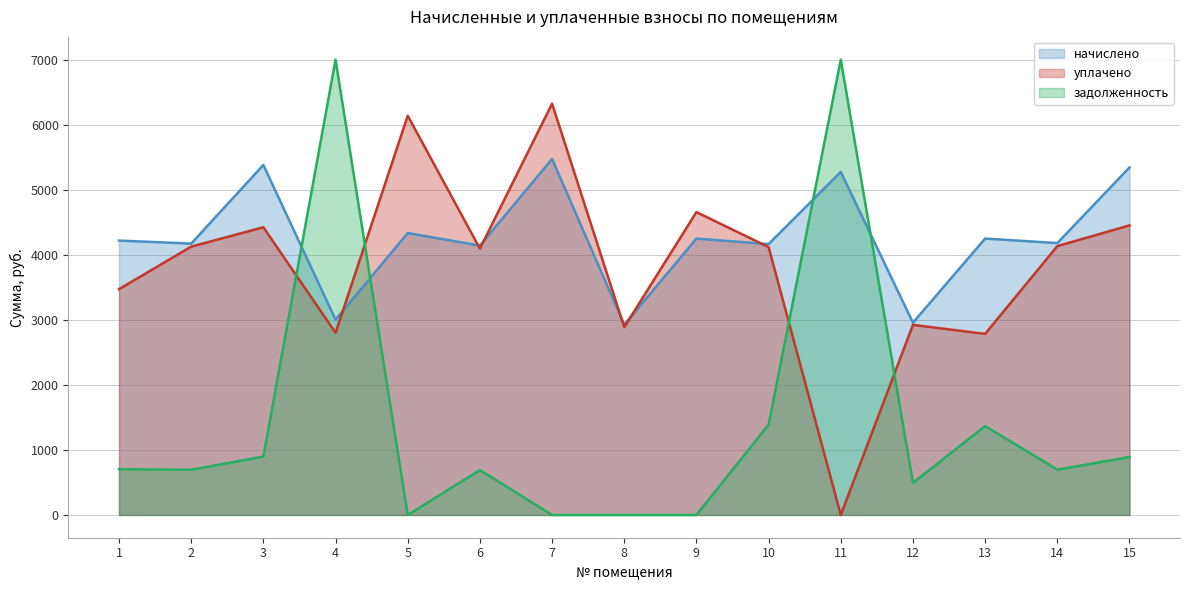

What is the difference between the highest and lowest values at 14?

3483.4